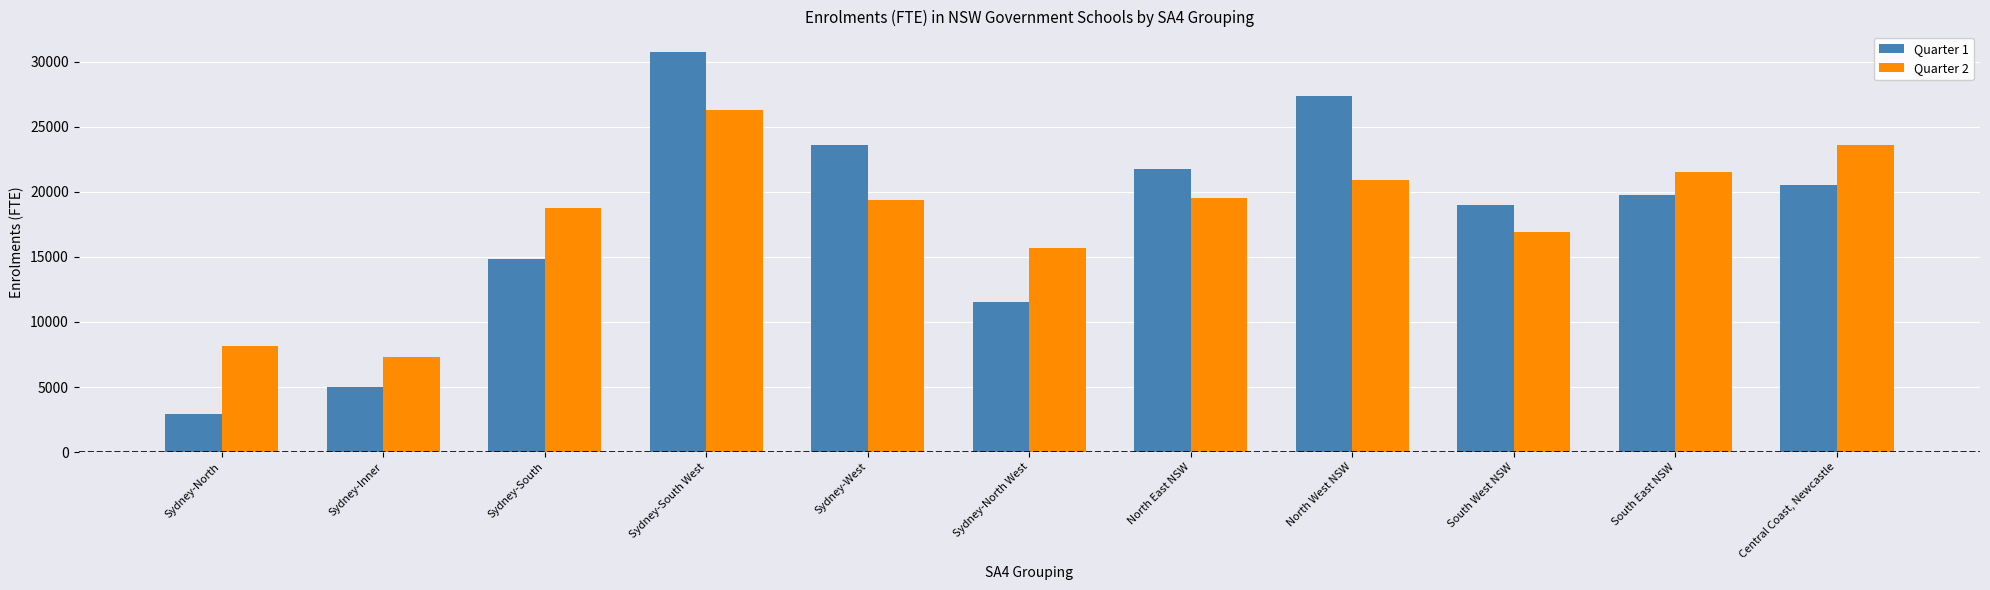

Is the value of Quarter 1 at Sydney-South greater than the value of Quarter 2 at Sydney-South?

No